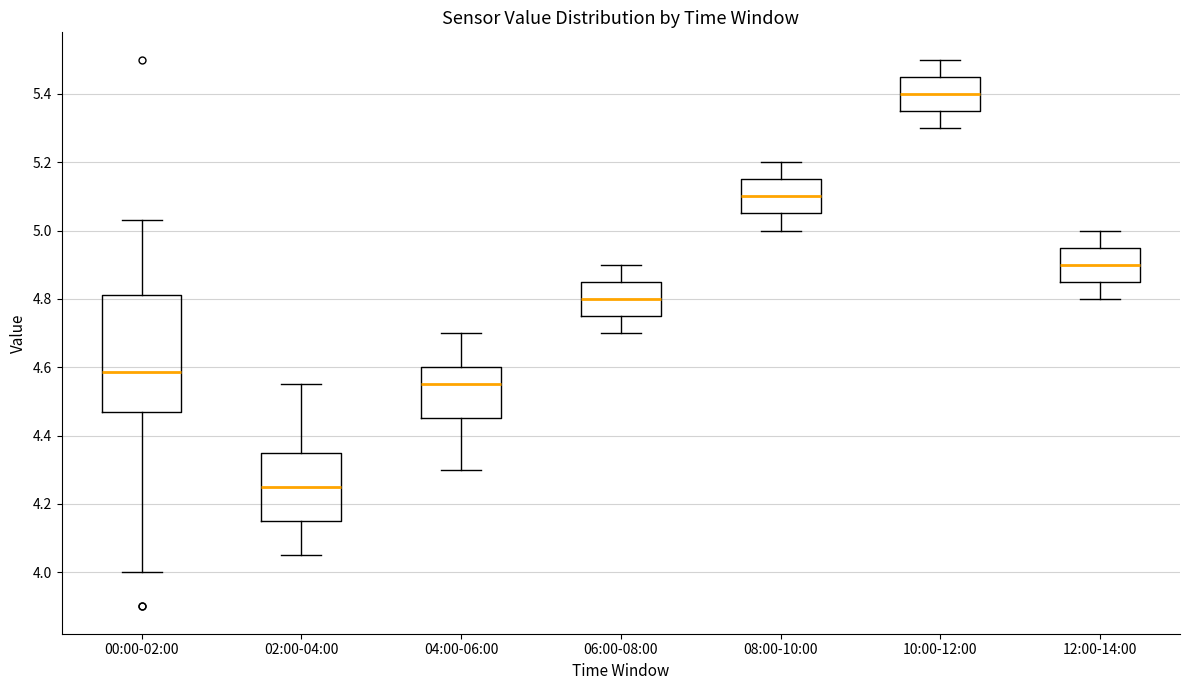

Reading left to right, read every box against the y-axis: the position of its median line, the range the box covers, and the ends of its whiskers. The values are not printed on the chart, so give them approximately, as read against the axis.

00:00-02:00: median 4.58, box 4.48 to 4.82, whiskers 4.00 to 5.04
02:00-04:00: median 4.26, box 4.16 to 4.36, whiskers 4.06 to 4.56
04:00-06:00: median 4.56, box 4.46 to 4.60, whiskers 4.30 to 4.70
06:00-08:00: median 4.80, box 4.76 to 4.86, whiskers 4.70 to 4.90
08:00-10:00: median 5.10, box 5.06 to 5.16, whiskers 5.00 to 5.20
10:00-12:00: median 5.40, box 5.36 to 5.46, whiskers 5.30 to 5.50
12:00-14:00: median 4.90, box 4.86 to 4.96, whiskers 4.80 to 5.00